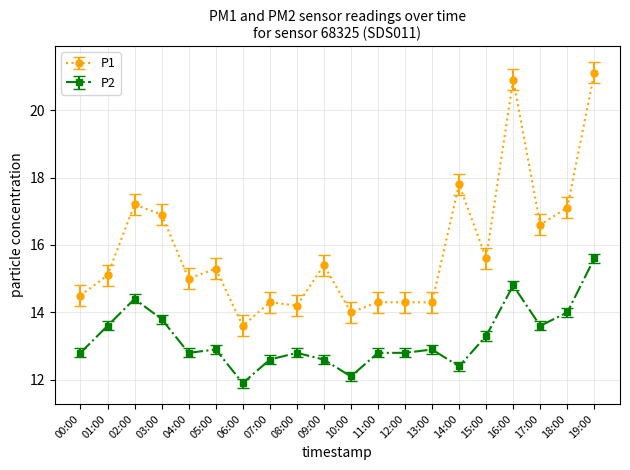

At which label does P2 first exceed 12?

00:00